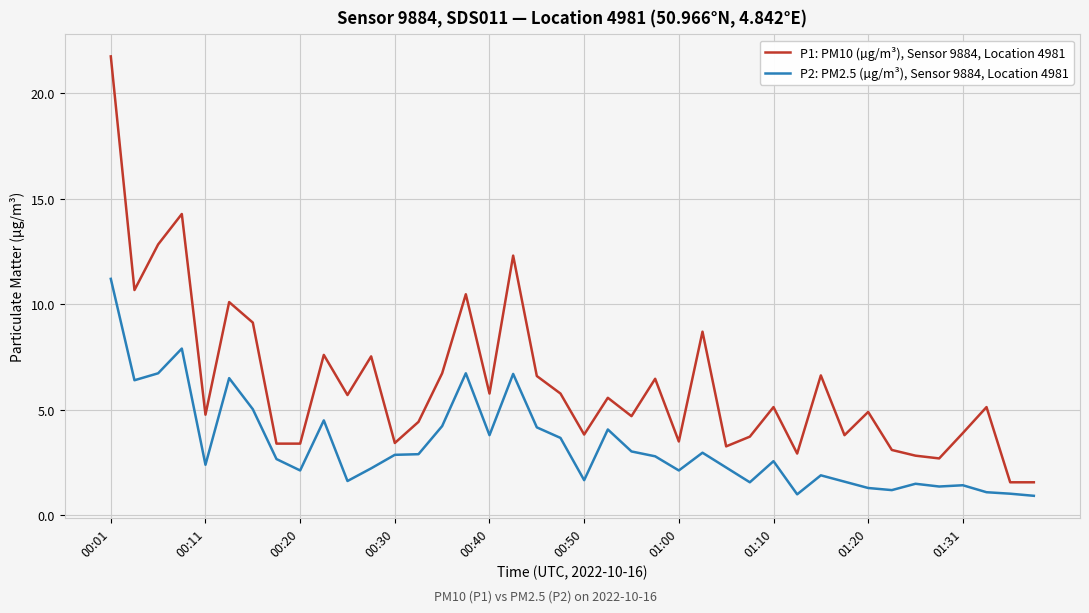

What are all the series names shown in the legend?

P1: PM10 (µg/m³), Sensor 9884, Location 4981, P2: PM2.5 (µg/m³), Sensor 9884, Location 4981